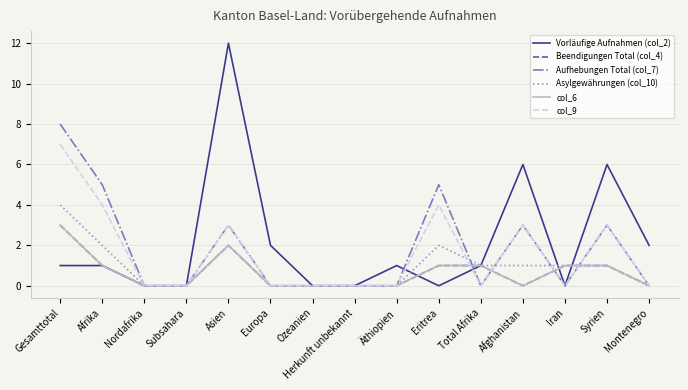

Which series has the largest total across all categories?

Vorläufige Aufnahmen (col_2)